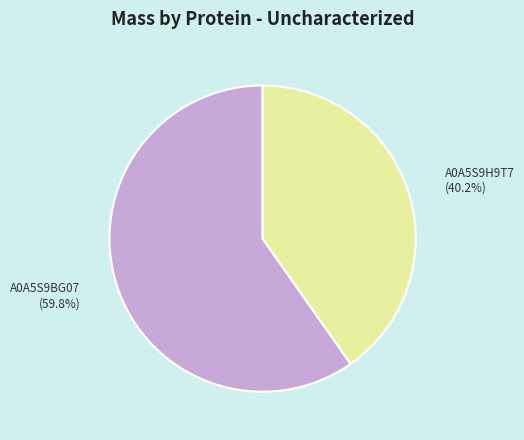

Is there any slice that represents more than half of the pie?

Yes